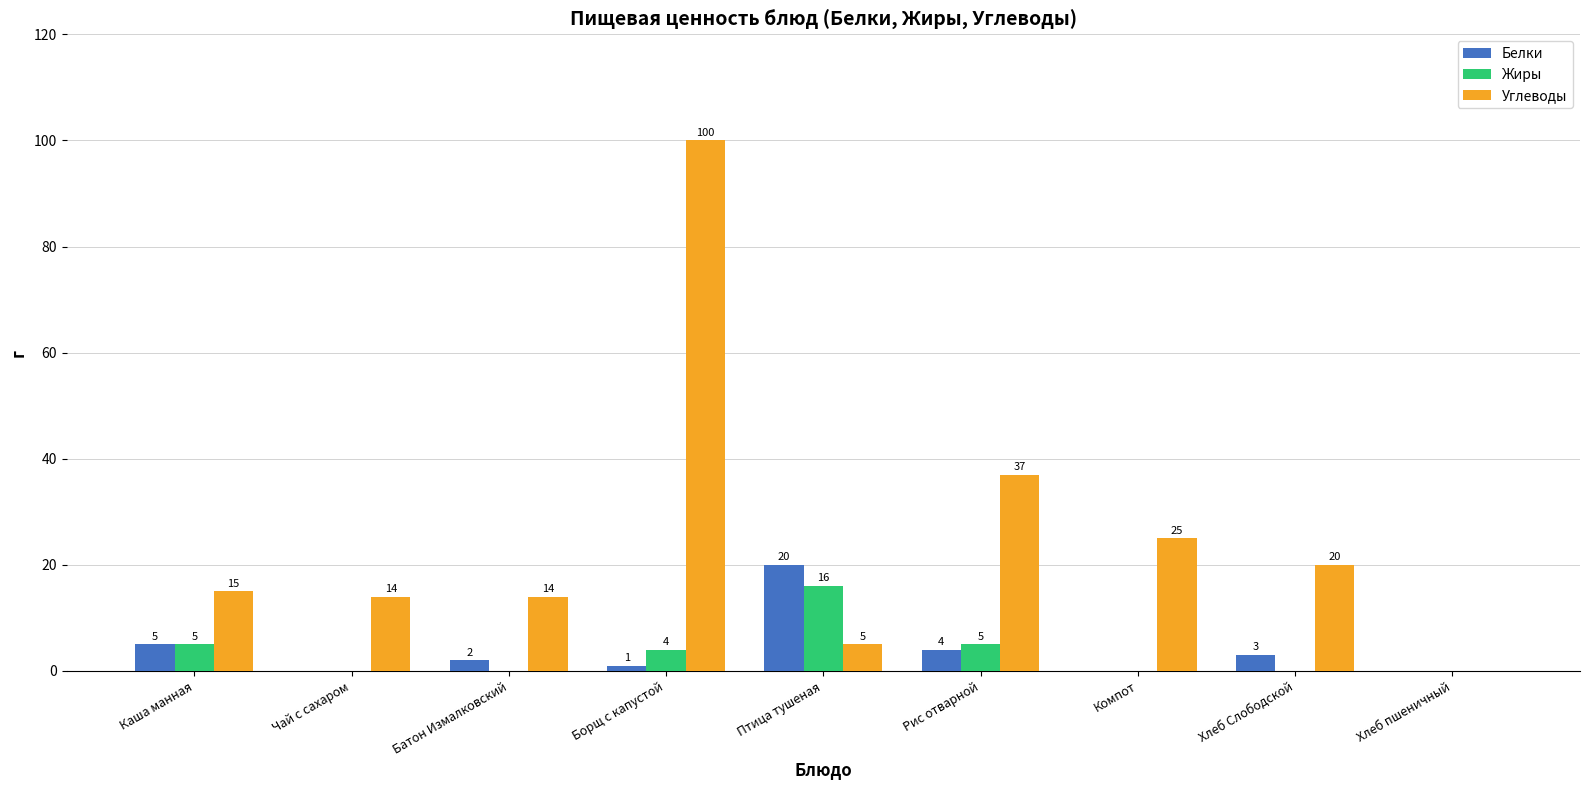

What is the average value of the Белки series?

4